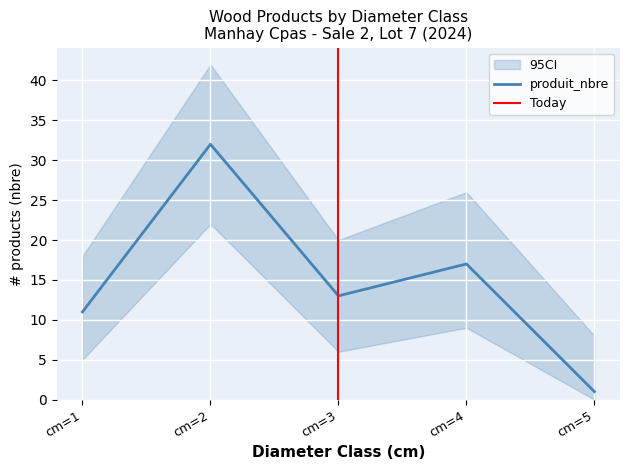

Which series has the widest spread of values?

produit_nbre